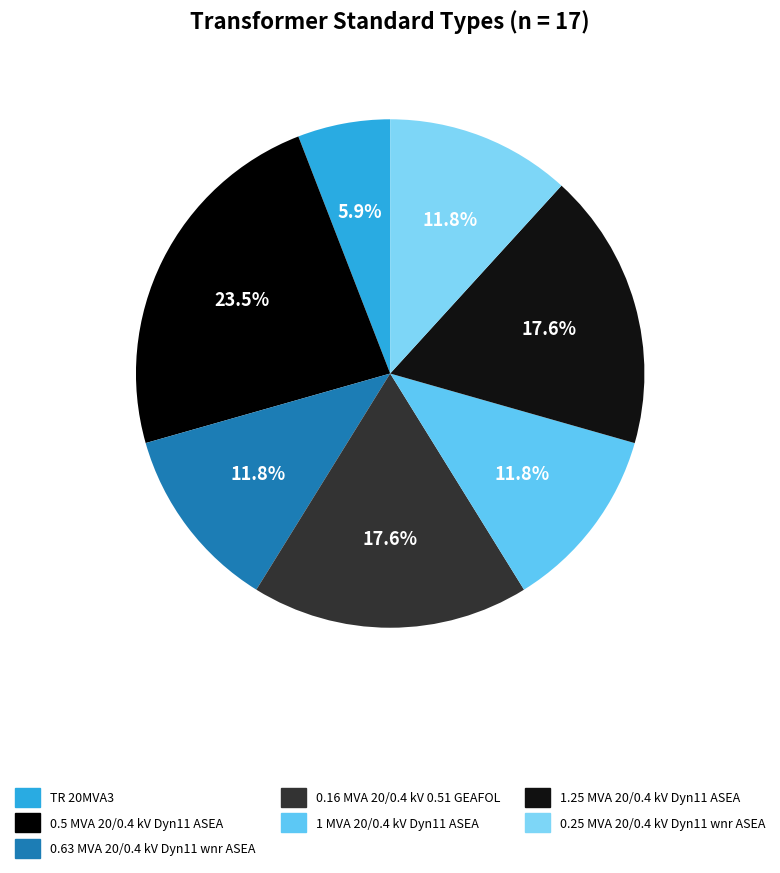

Which slice is the largest?

0.5 MVA 20/0.4 kV Dyn11 ASEA